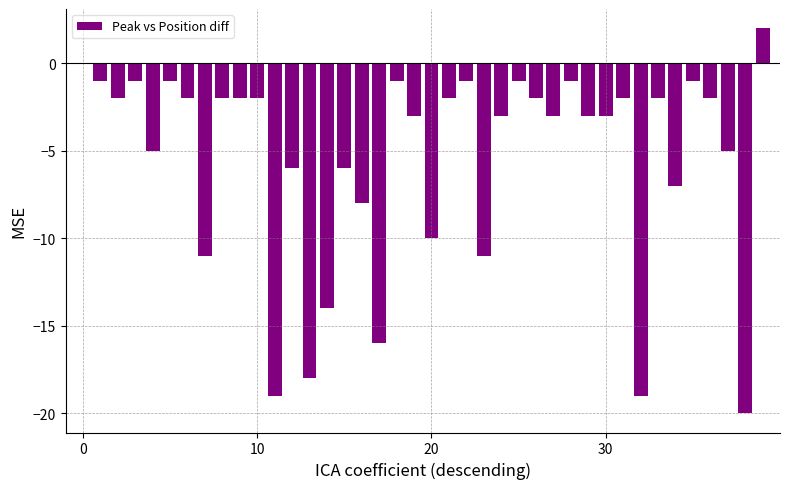

What is the sum of all values?

-216